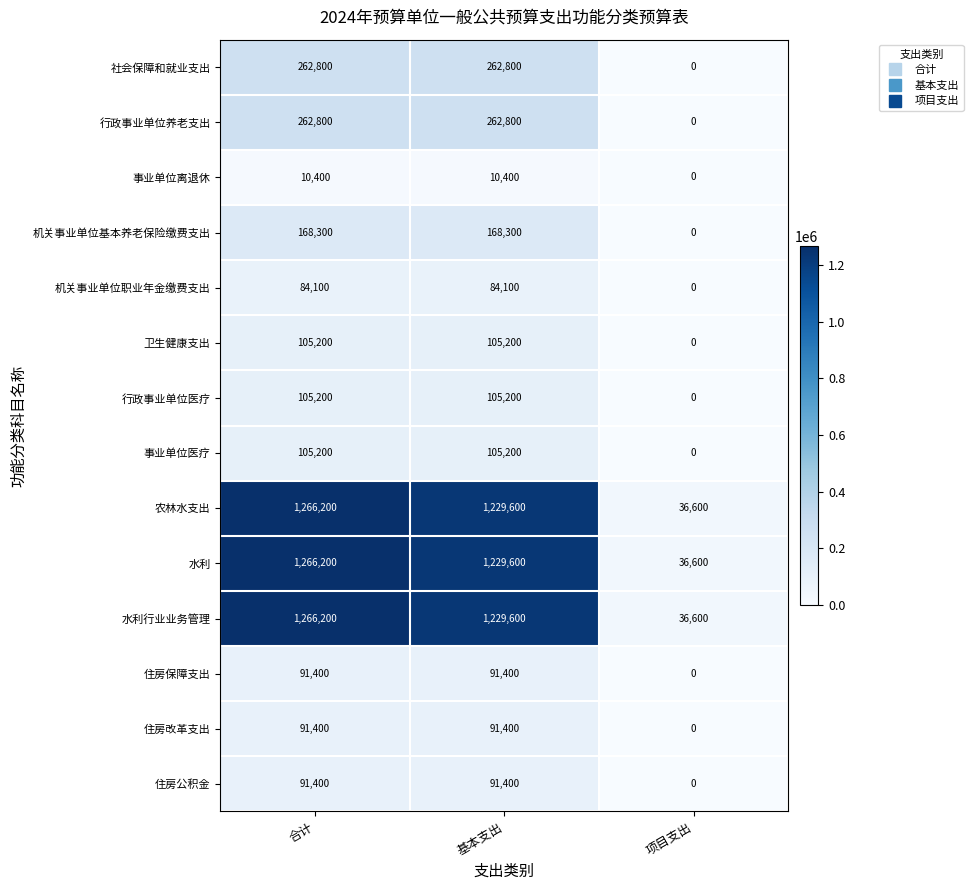

True or false: 农林水支出 has a value of 1229600 at 基本支出.

True